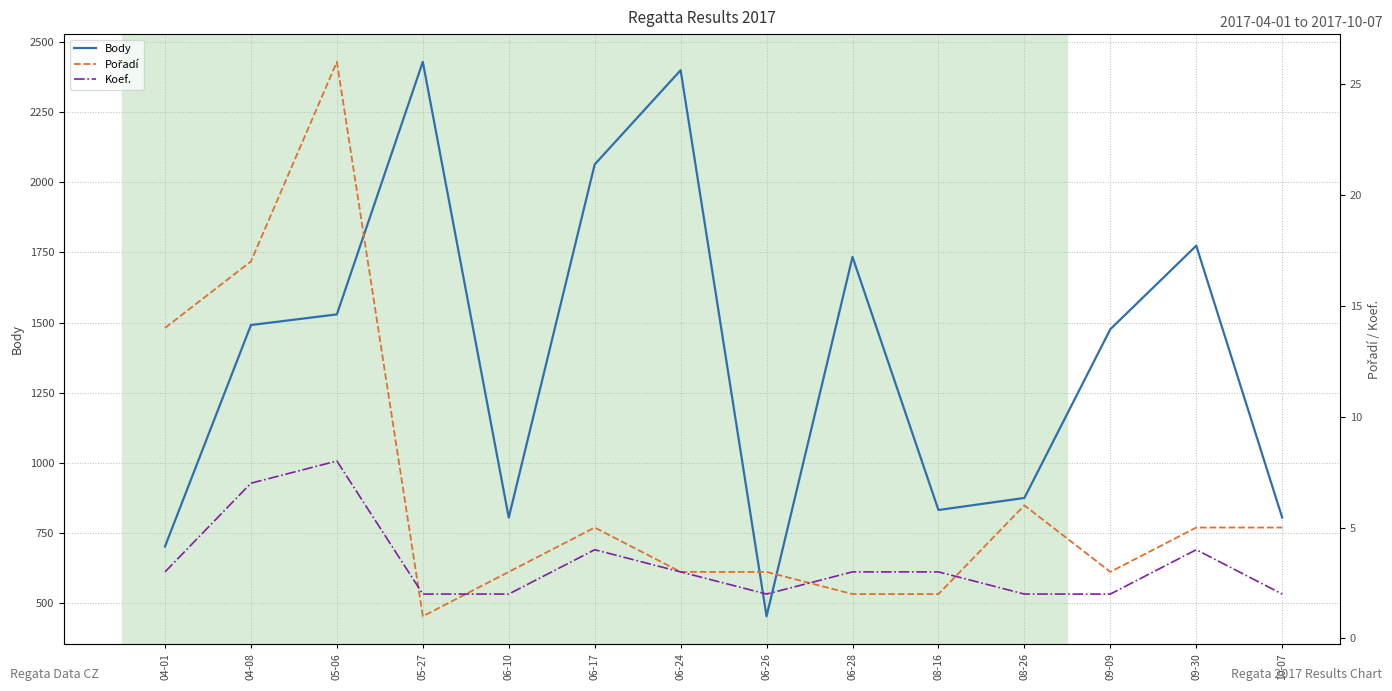

Between 06-10 and 08-16, which is larger?

08-16